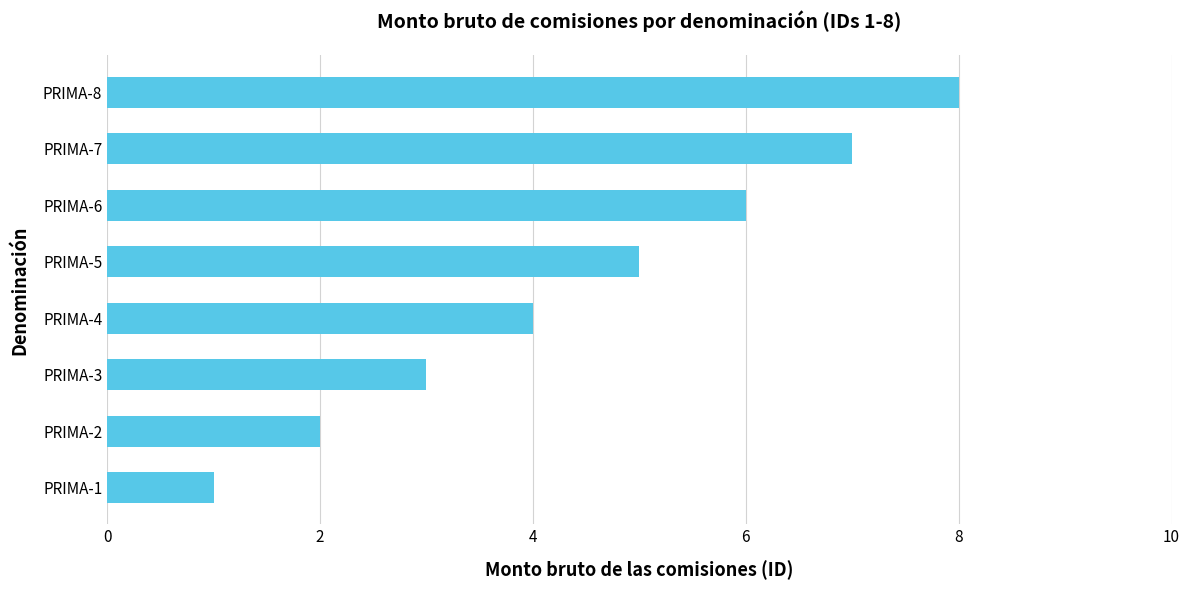

What is the change in value from PRIMA-1 to PRIMA-5?

+4